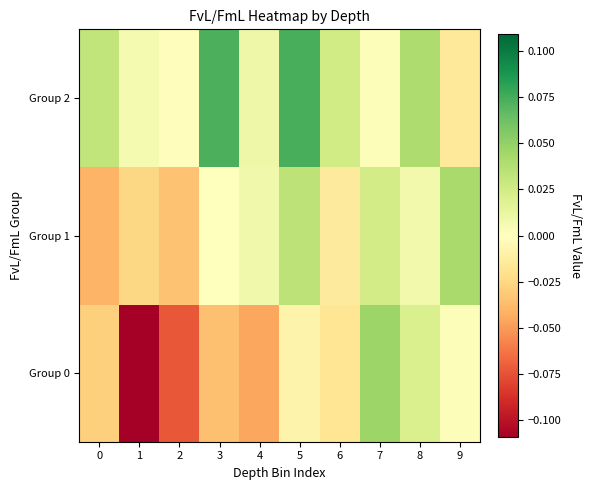

Reading left to right, what are all the values shown in this chart?

Group 0: 0=-0.0	1=-0.1	2=-0.1	3=-0.0	4=-0.0	5=-0.0	6=-0.0	7=0.0	8=0.0	9=0.0
Group 1: 0=-0.0	1=-0.0	2=-0.0	3=0.0	4=0.0	5=0.0	6=-0.0	7=0.0	8=0.0	9=0.0
Group 2: 0=0.0	1=0.0	2=-0.0	3=0.1	4=0.0	5=0.1	6=0.0	7=0.0	8=0.0	9=-0.0